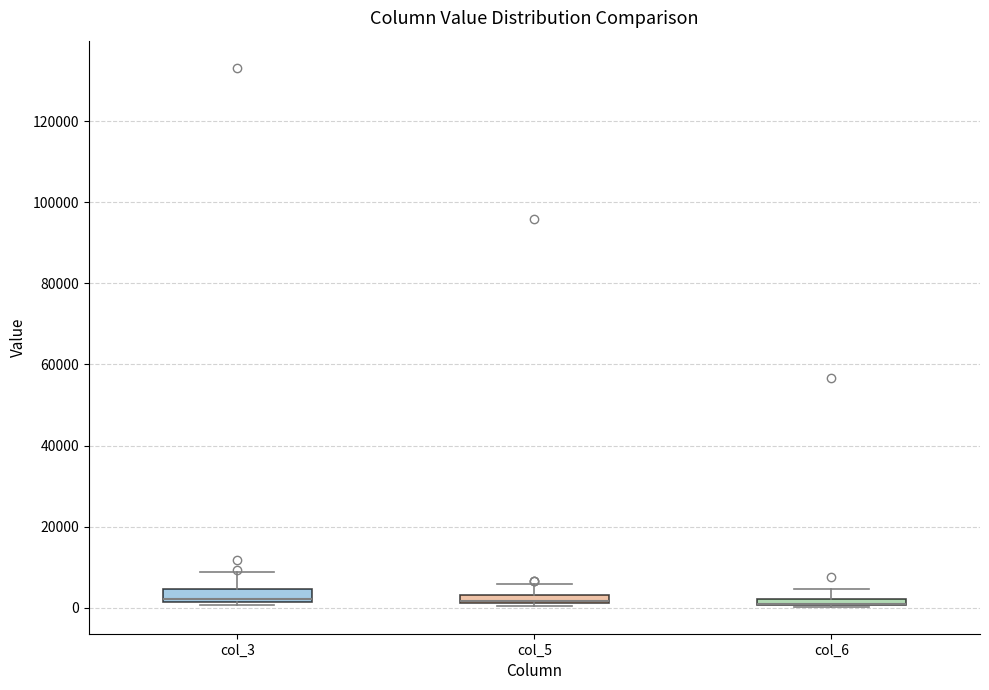

Where does the upper whisker of the box for col_6 end on the y-axis? The values are not printed on the chart, so give them approximately, as read against the axis.

4000